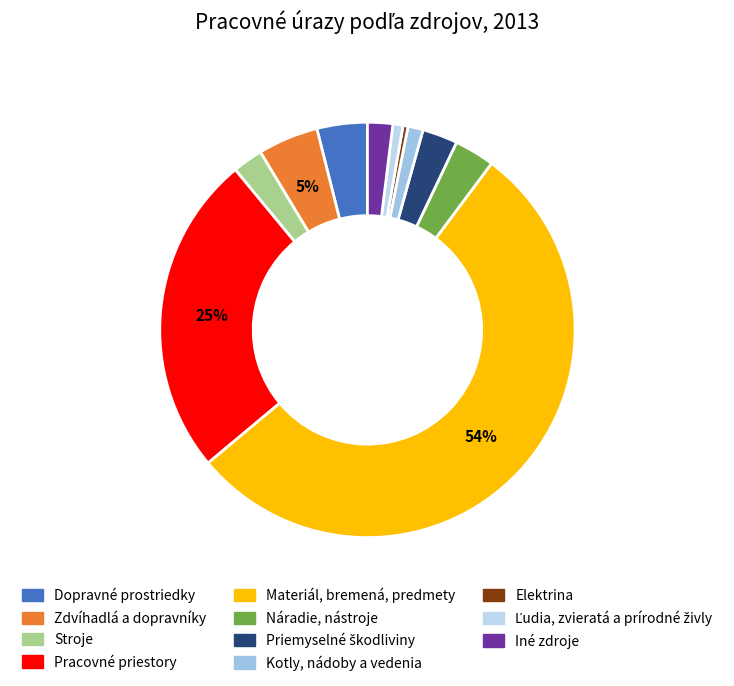

What percentage is the Stroje slice, to the nearest percent?

2%